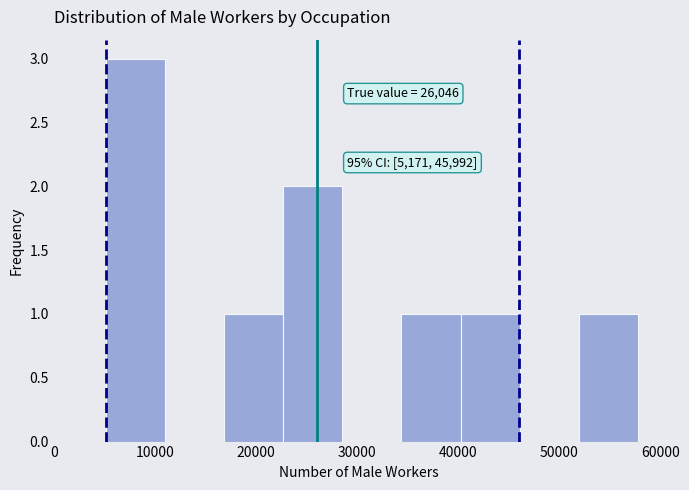

Over which range of the x-axis is the bar tallest?

5000 to 11000